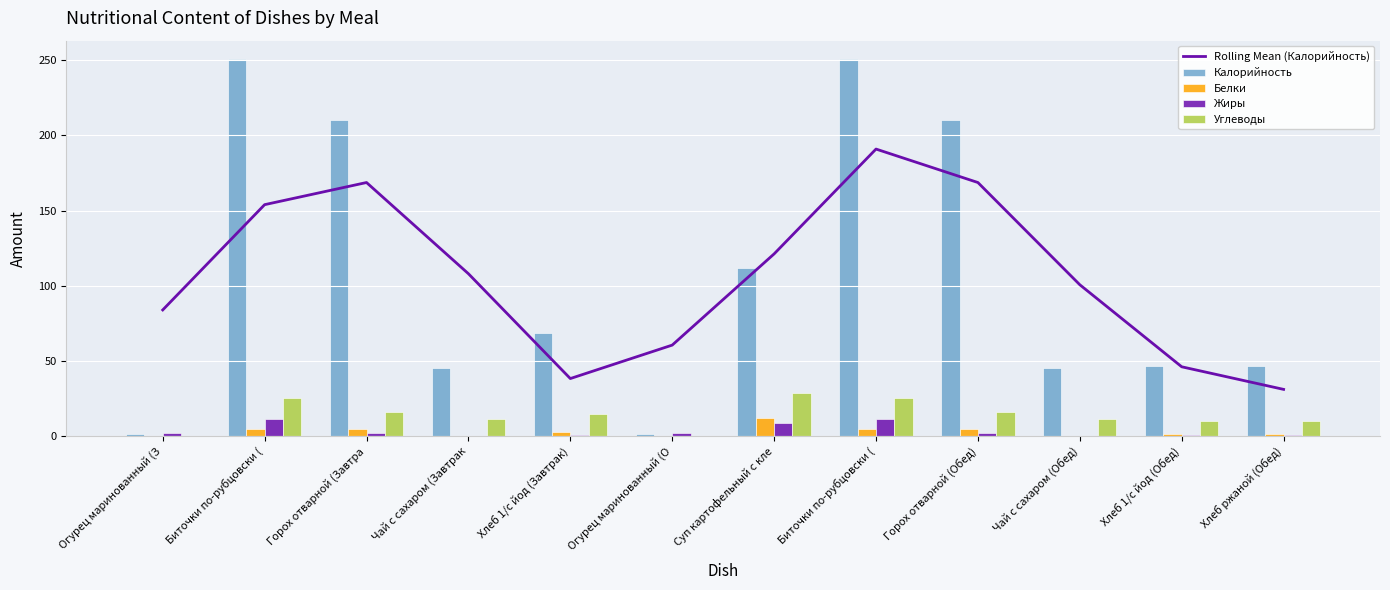

How many groups of bars are there?

12